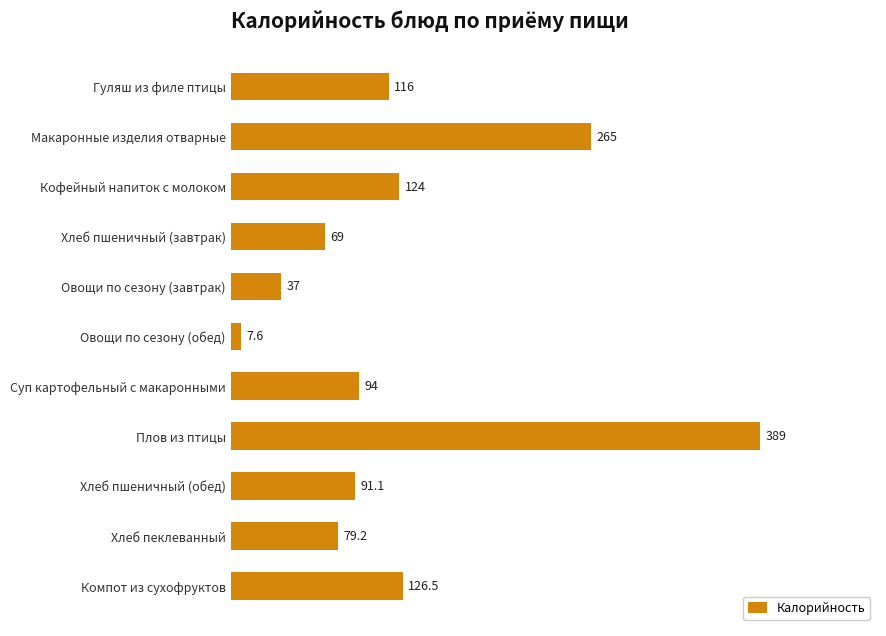

Which category has the lowest value across all series?

Овощи по сезону (обед)